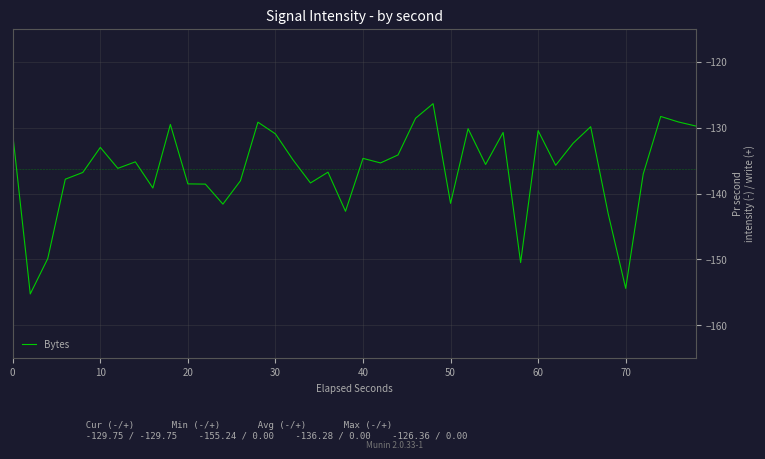

Count the number of data series in this chart.

1